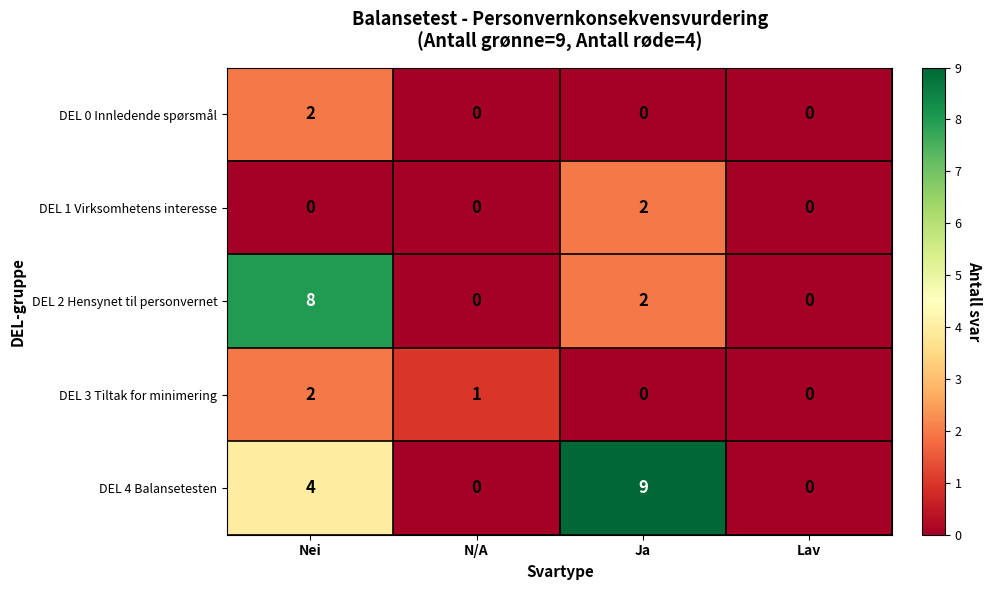

At which label is DEL 2 Hensynet til personvernet closest to 4?

Ja